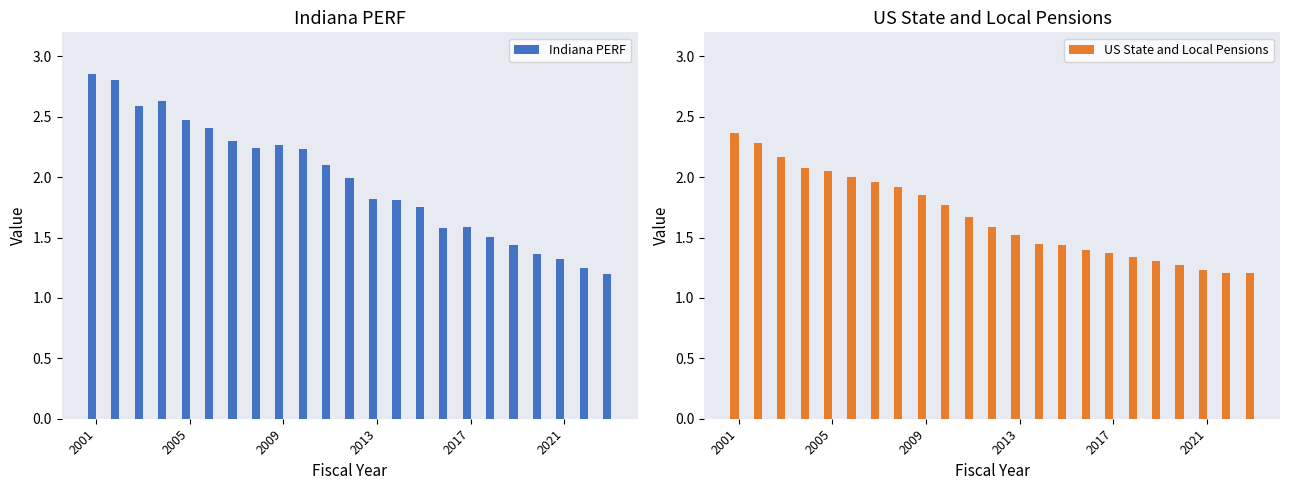

What is the average value of the Indiana PERF series?

2.0